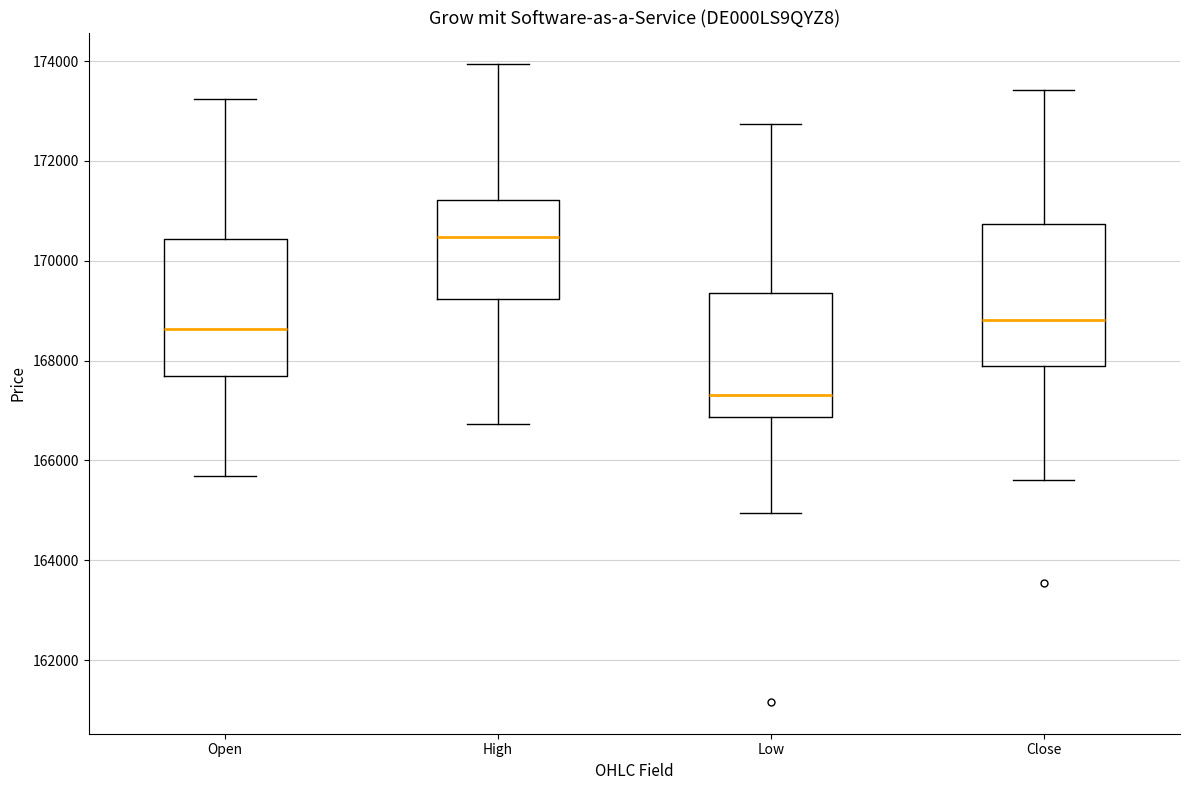

Where does the upper whisker of the box for Low end on the y-axis? The values are not printed on the chart, so give them approximately, as read against the axis.

172800